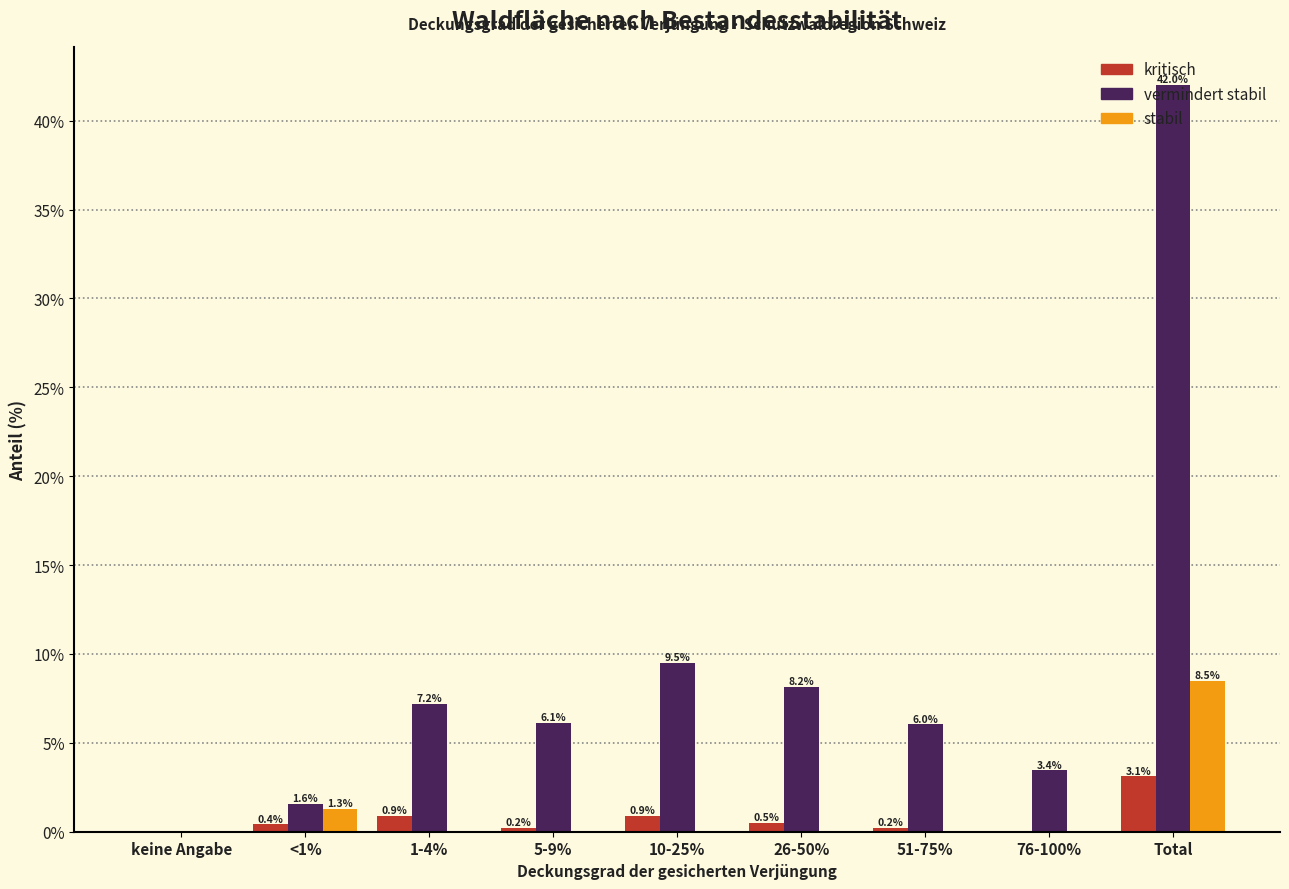

What is the sum of the kritisch values at 1-4% and 10-25%?

1.8